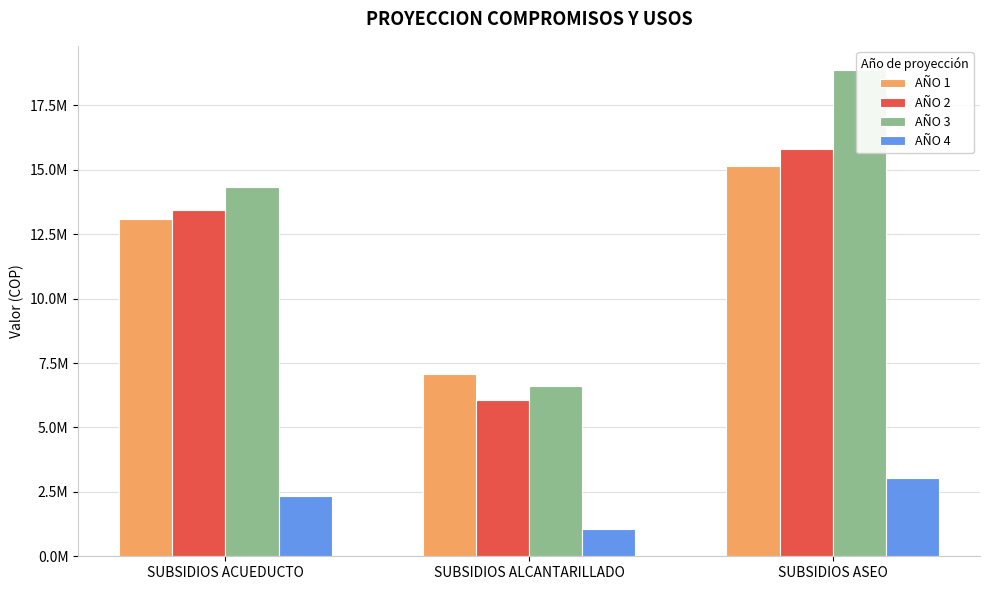

Which series has the largest total across all categories?

AÑO 3